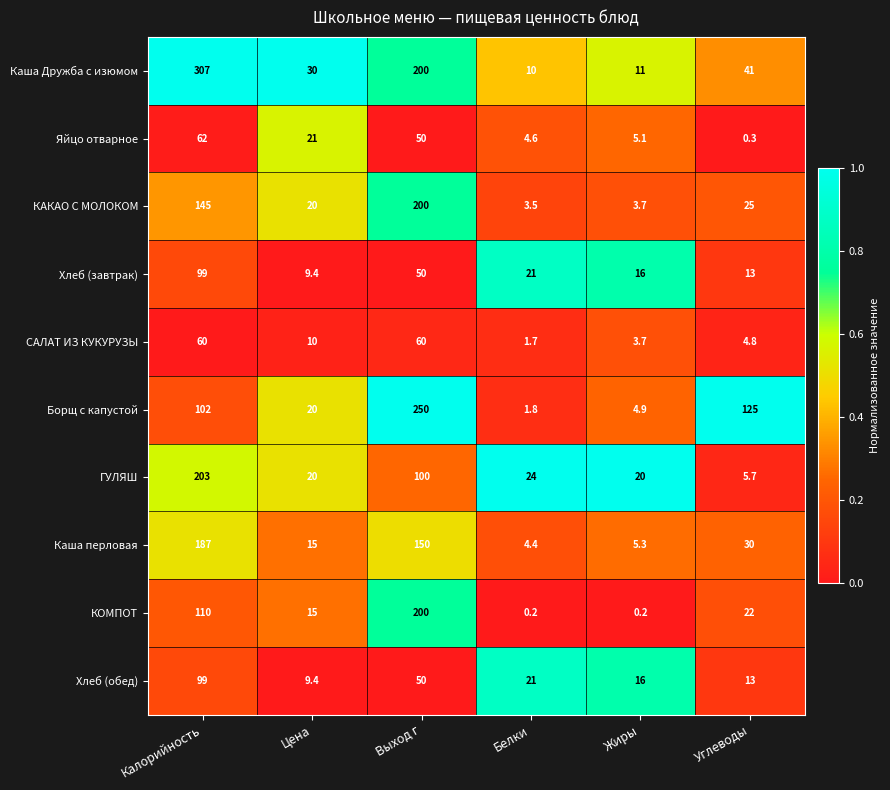

What is the difference between the second highest and minimum values in the Хлеб (завтрак) series?

40.6